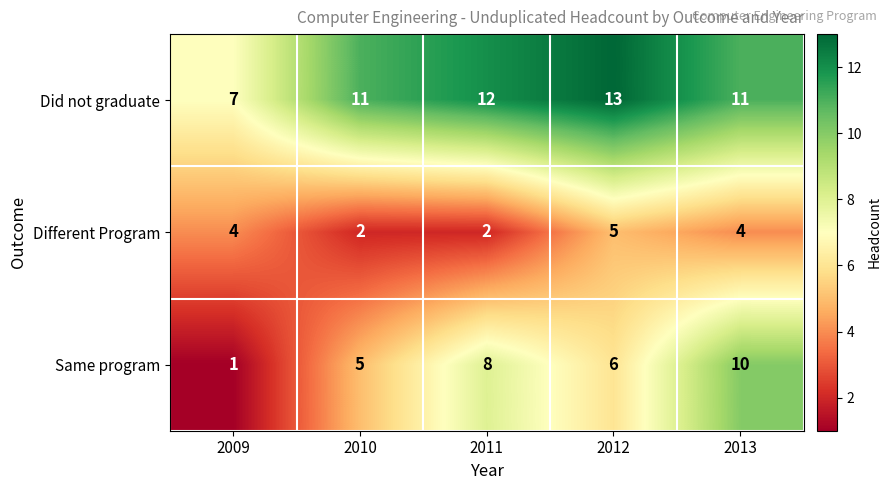

What is the sum of all Same program values?

30